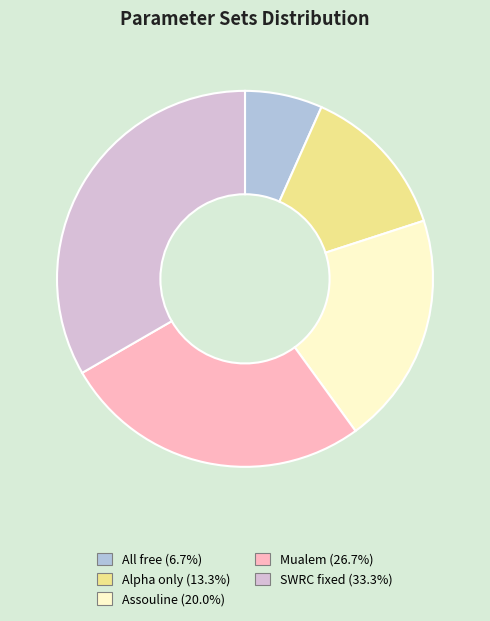

How many slices are in this pie chart?

5